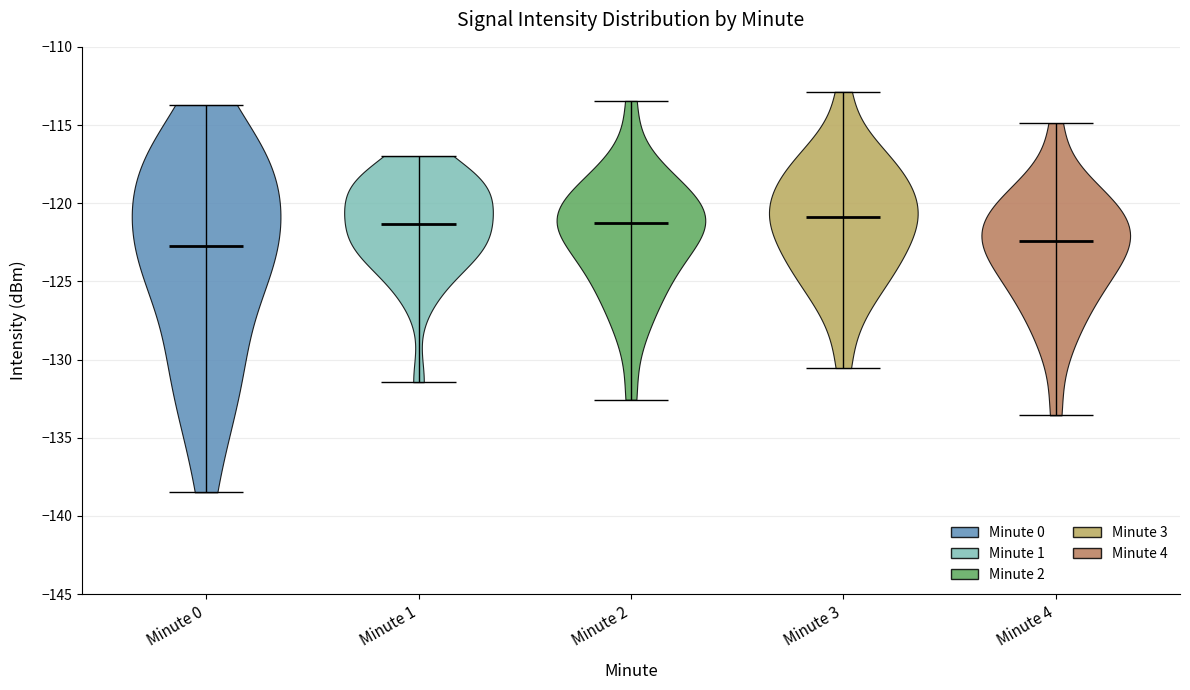

Reading left to right, read every violin against the y-axis: where its median line is, and the lowest and highest points it reaches. The values are not printed on the chart, so give them approximately, as read against the axis.

Minute 0: median line -123.0, lowest point -138.5, highest point -113.5
Minute 1: median line -121.5, lowest point -131.5, highest point -117.0
Minute 2: median line -121.5, lowest point -132.5, highest point -113.5
Minute 3: median line -121.0, lowest point -130.5, highest point -113.0
Minute 4: median line -122.5, lowest point -133.5, highest point -115.0